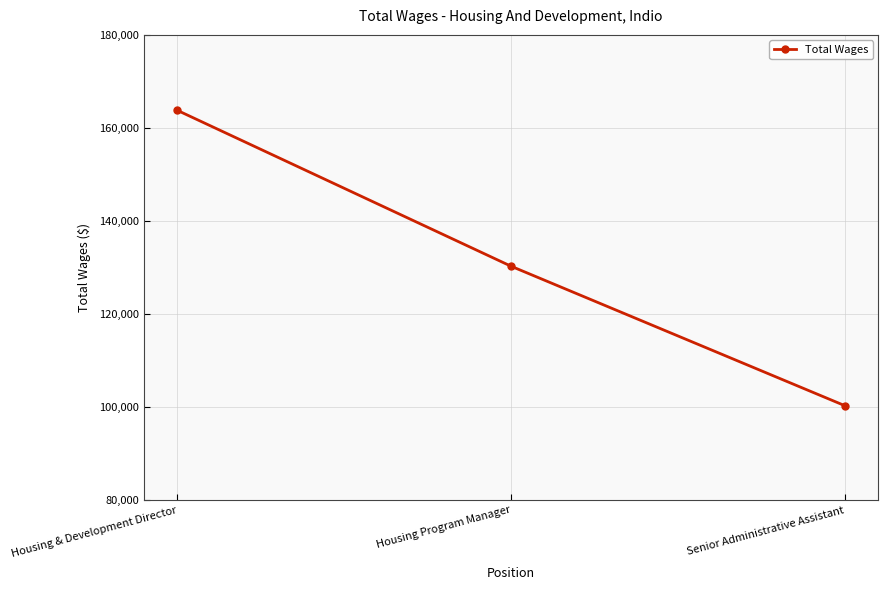

What is the change in value from Housing & Development Director to Housing Program Manager?

-33519